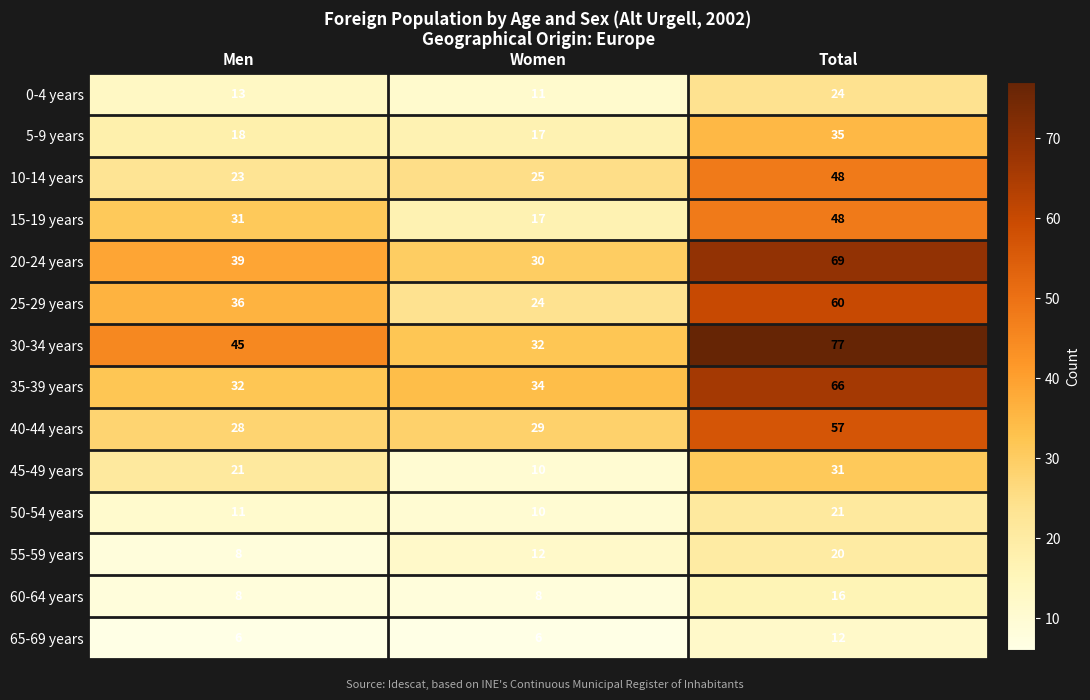

Which series changed the most between Men and Total?

35-39 years